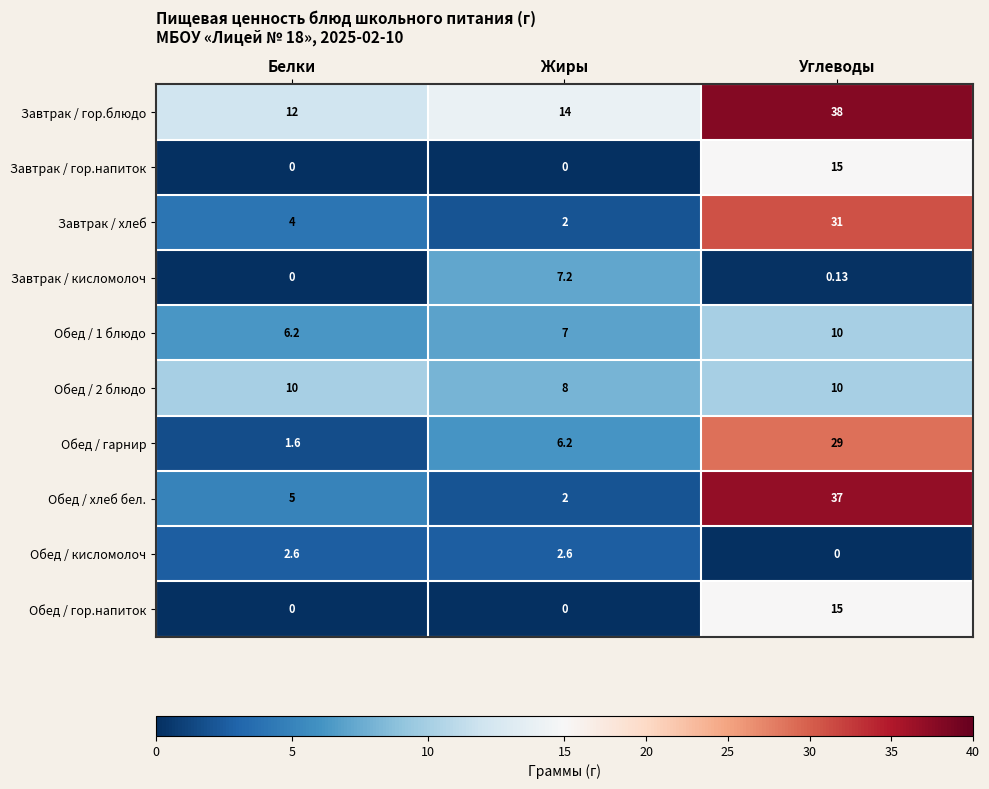

Where does the Обед / гарнир series first go above 6?

Жиры